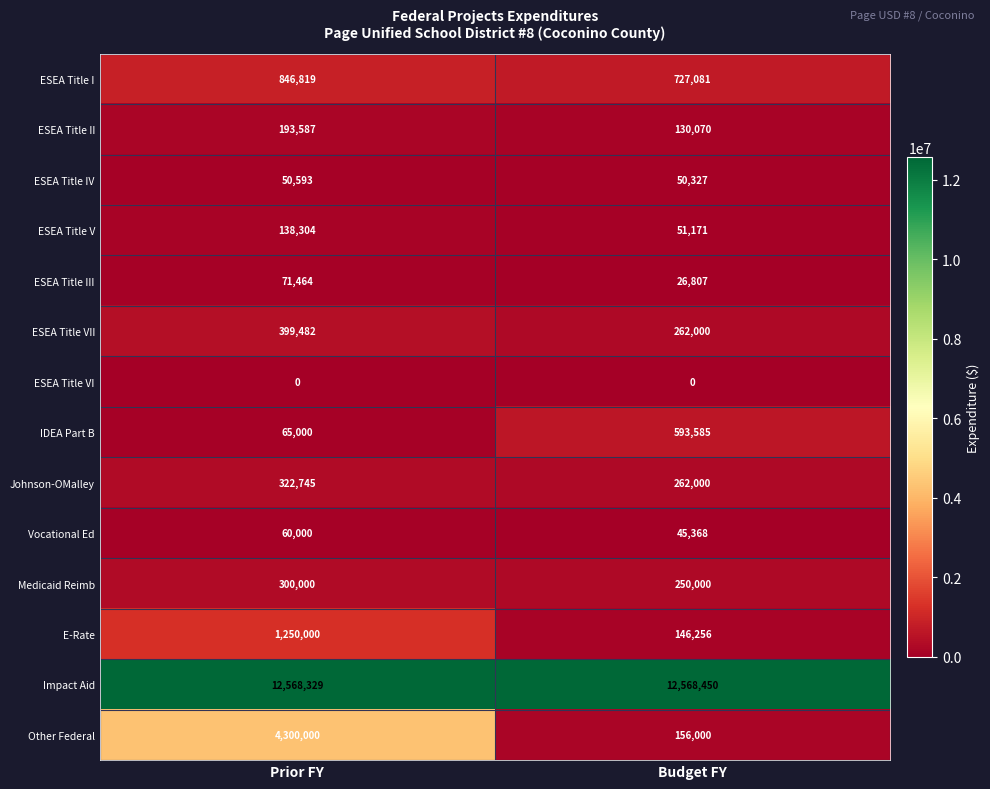

Rank the series by their maximum value, from highest to lowest.

Impact Aid, Other Federal, E-Rate, ESEA Title I, IDEA Part B, ESEA Title VII, Johnson-OMalley, Medicaid Reimb, ESEA Title II, ESEA Title V, ESEA Title III, Vocational Ed, ESEA Title IV, ESEA Title VI